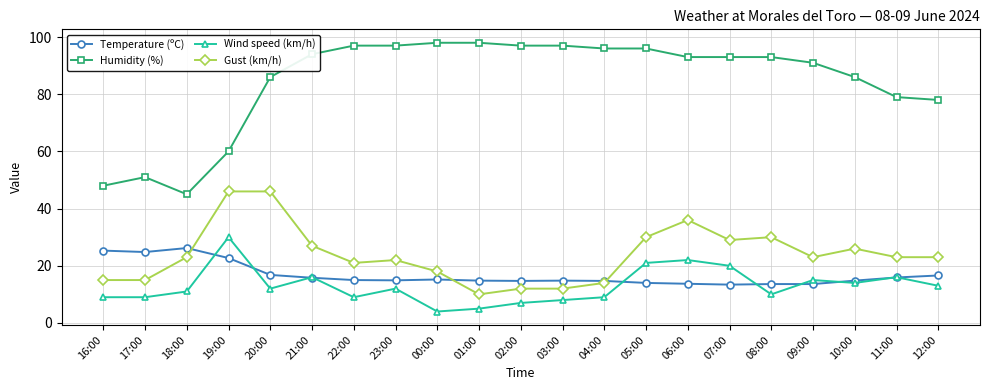

What is the difference between the highest and lowest values at 06:00?

79.3